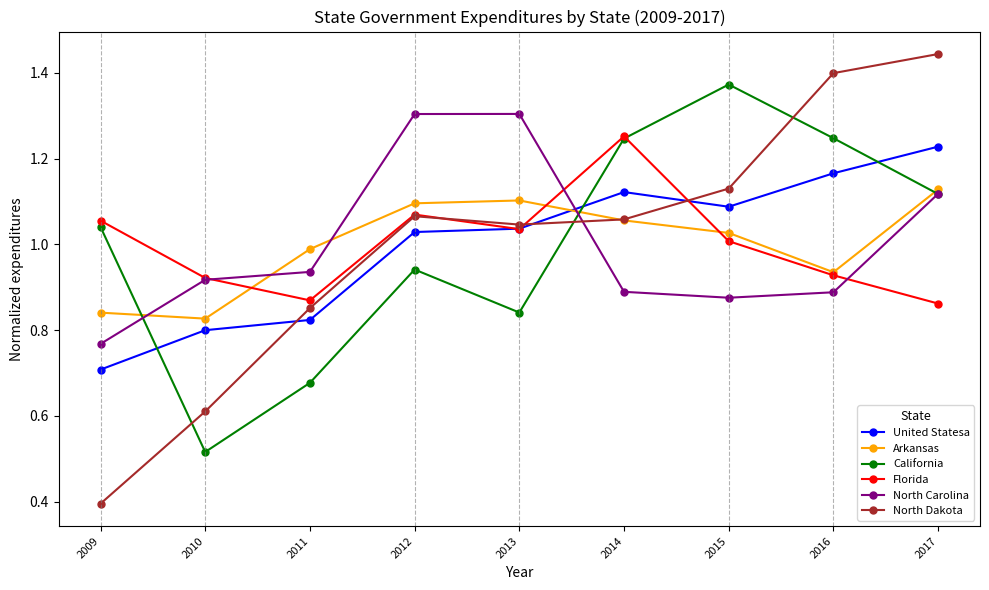

In California, how many points are lower than both neighbors (excluding endpoints)?

2